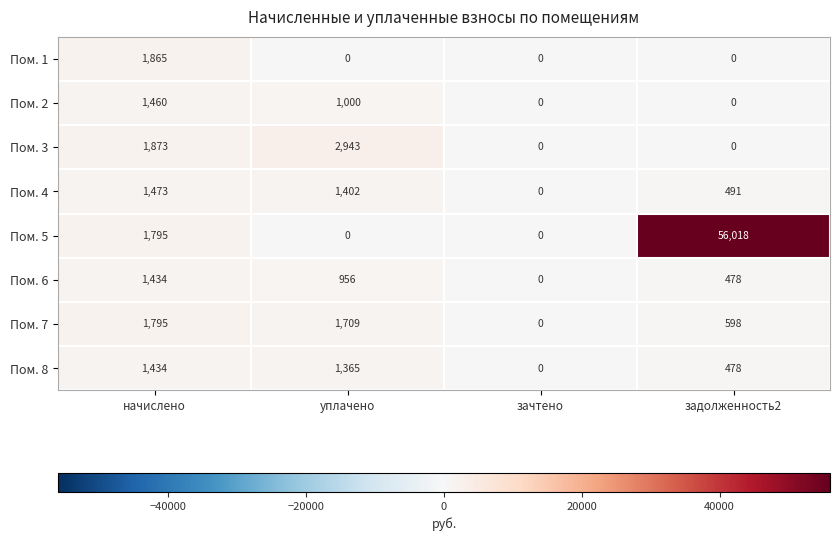

At which label does Пом. 7 first exceed 1709?

начислено